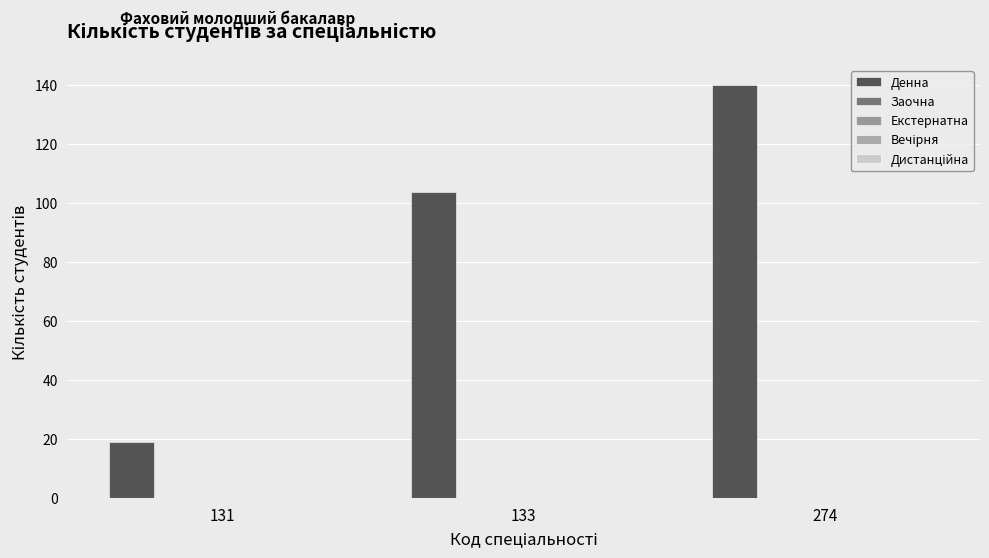

Reading right to left, extract all data points from this chart.

Денна: 274=140	133=104	131=19
Заочна: 274=0	133=0	131=0
Екстернатна: 274=0	133=0	131=0
Вечірня: 274=0	133=0	131=0
Дистанційна: 274=0	133=0	131=0